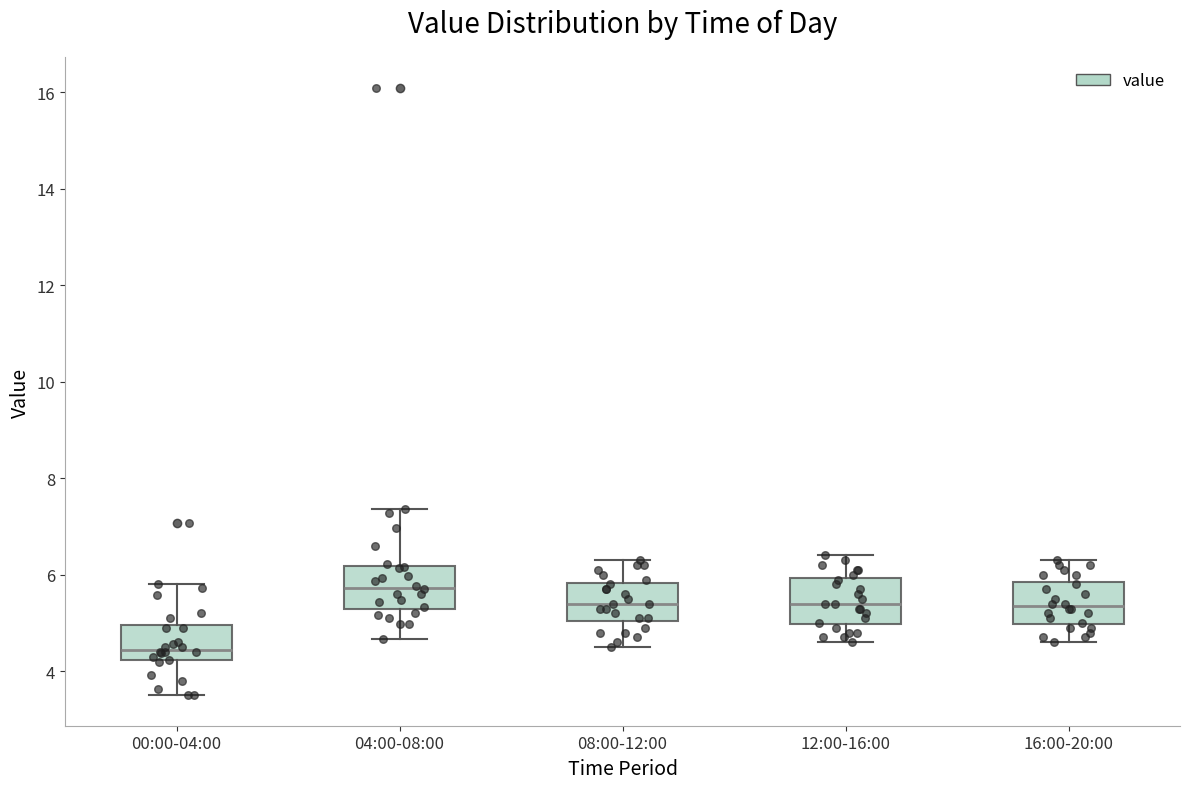

Where is the lower edge of the box for 08:00-12:00 on the y-axis? The values are not printed on the chart, so give them approximately, as read against the axis.

5.0